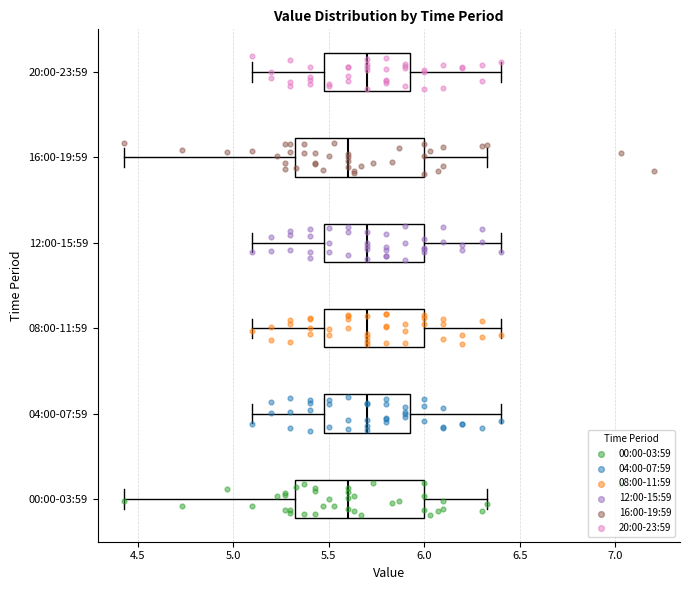

Where does the median line of the box for 12:00-15:59 sit on the x-axis? The values are not printed on the chart, so give them approximately, as read against the axis.

5.70